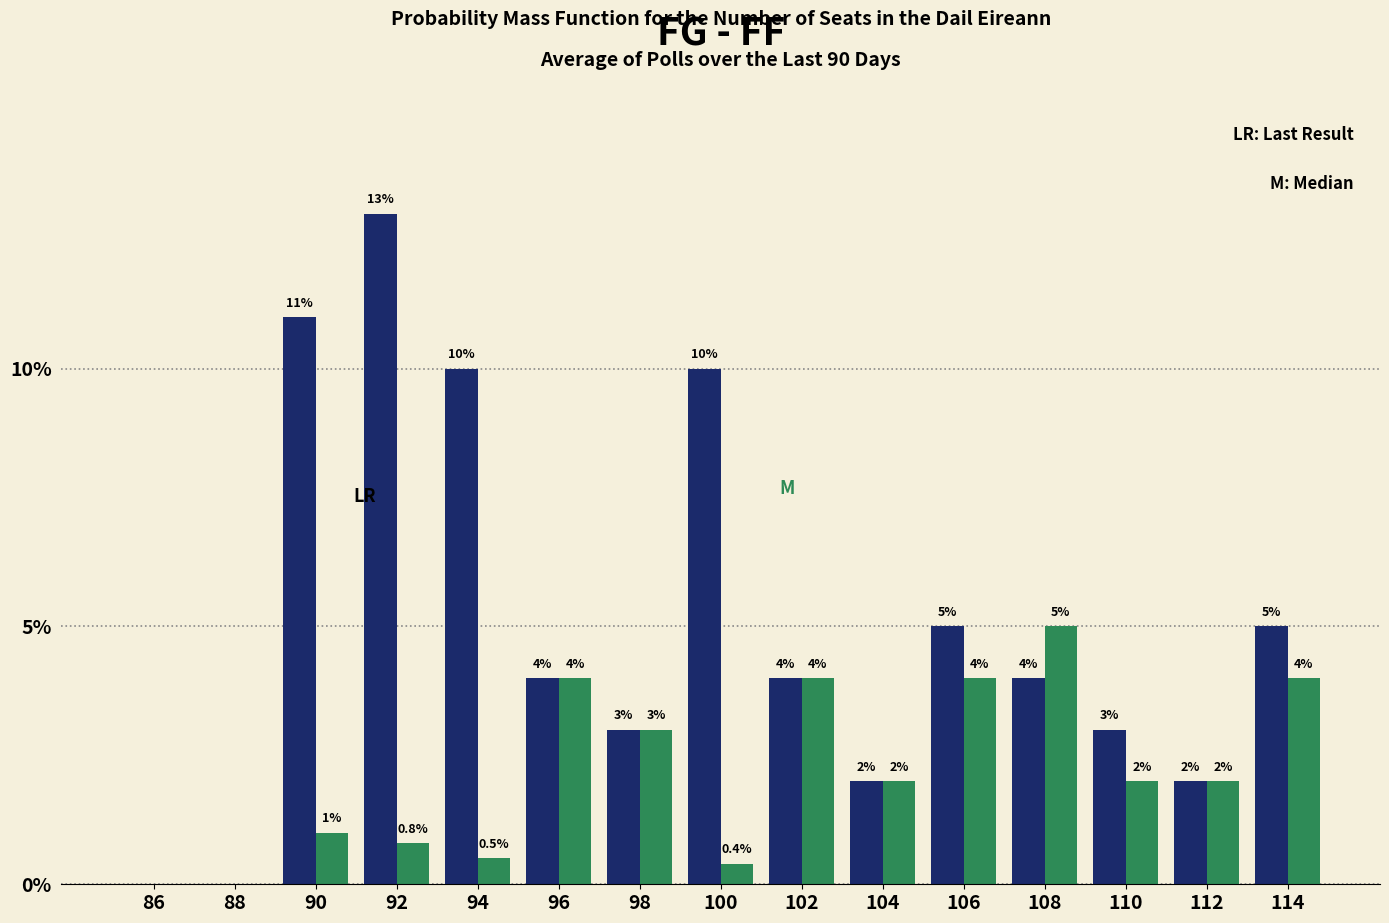

What is the greatest value displayed?

13.0